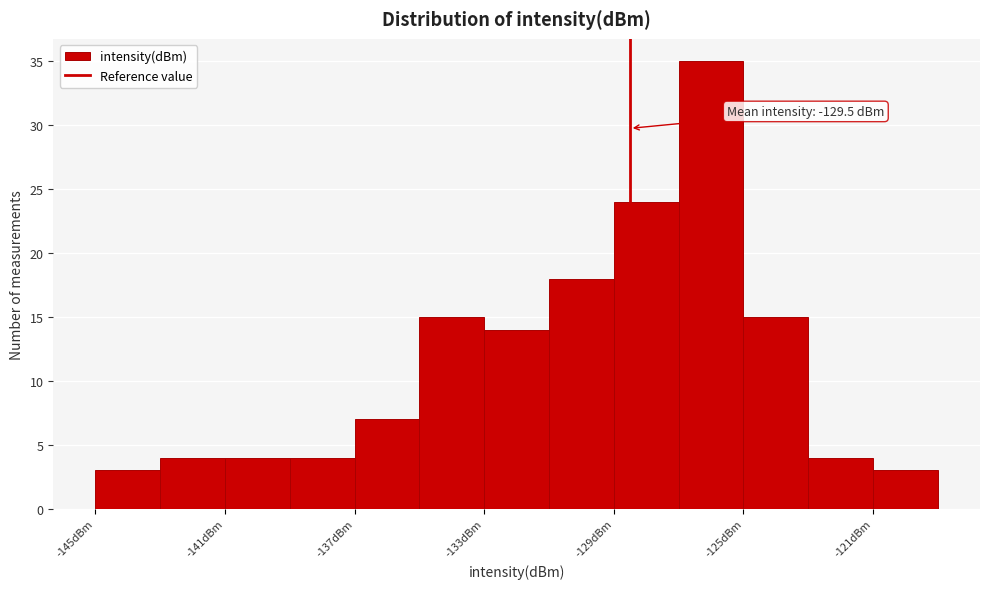

Which range on the x-axis has the tallest bar?

-127 to -125